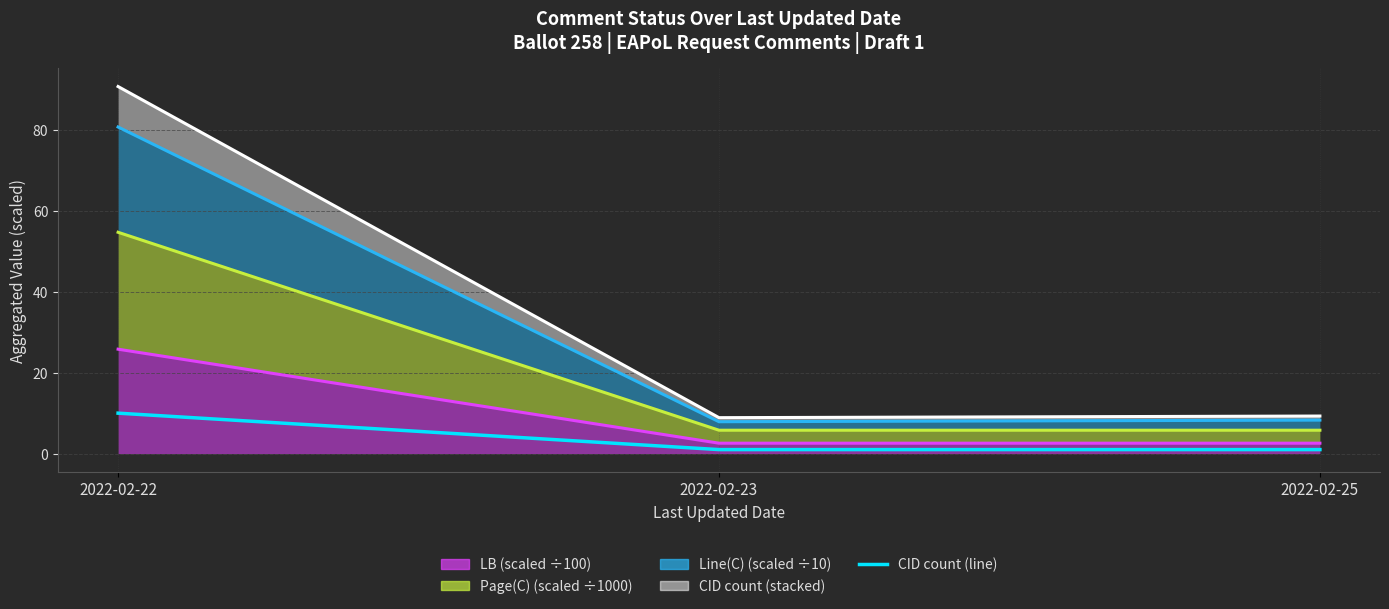

How many distinct data groups are displayed?

5